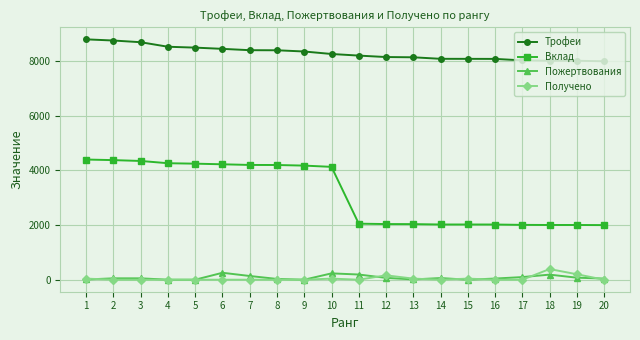

True or false: Получено and Вклад cross at least once.

False